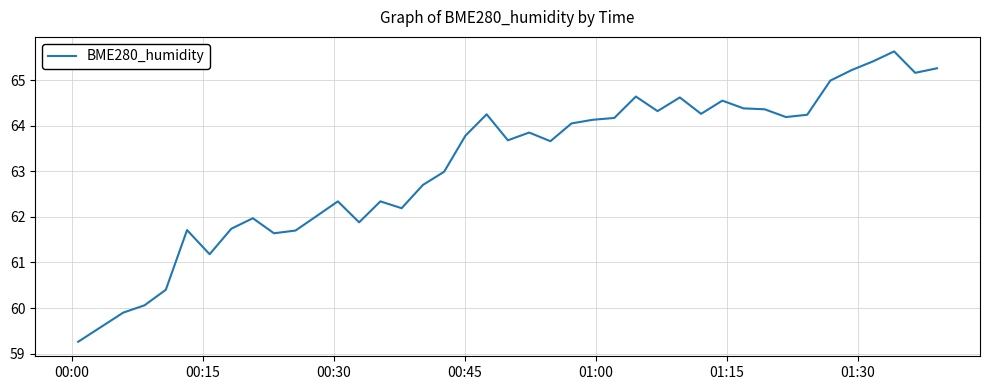

What is the sum of all values?

2528.8